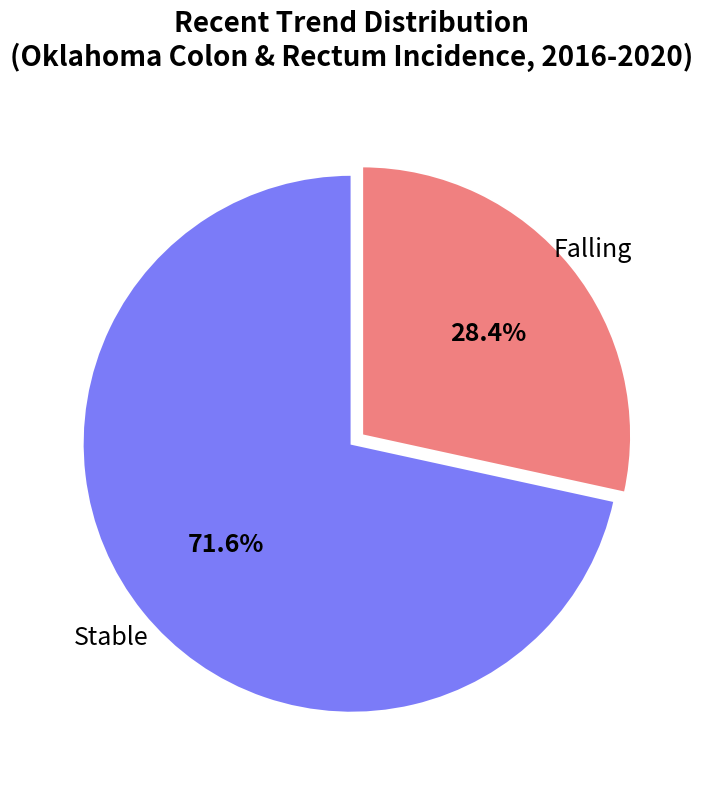

Does any single category account for the majority?

Yes